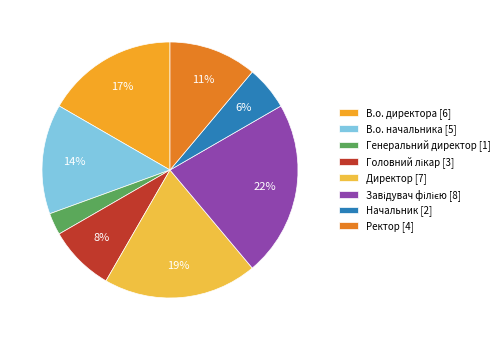

To the nearest percent, what is the combined percentage of В.о. директора and Директор?

36%